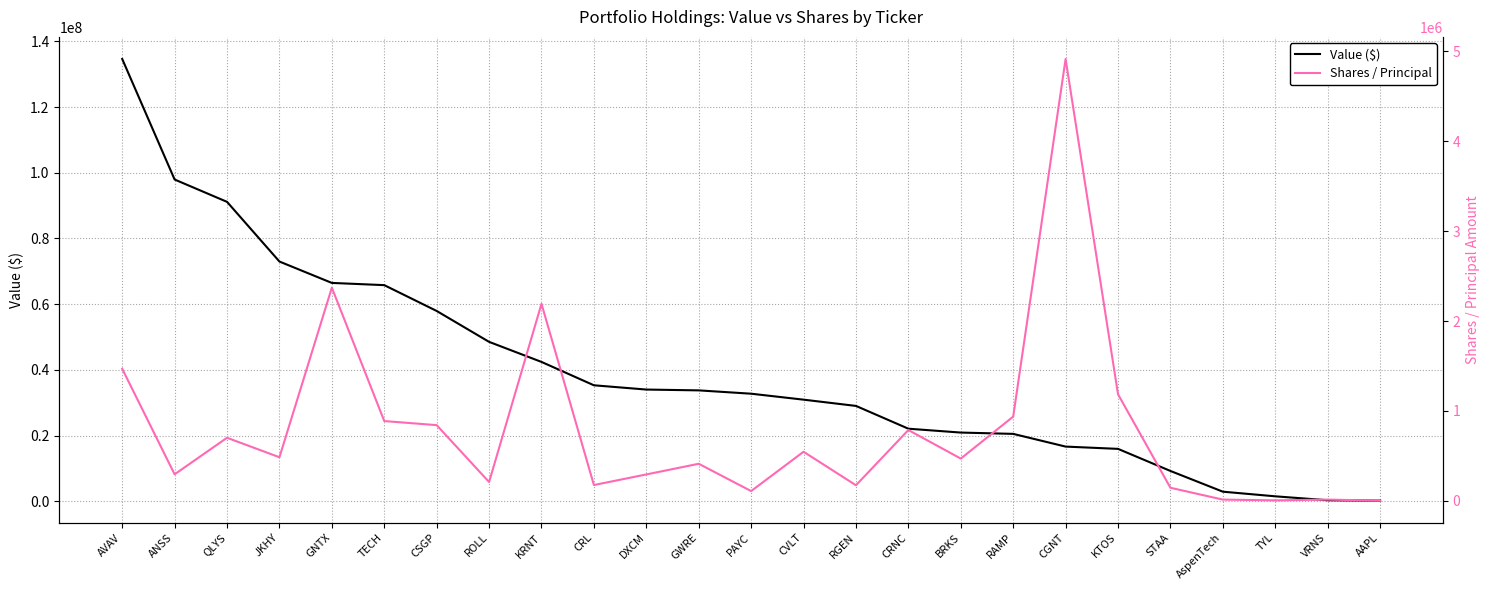

What is the average value of the Value ($) series?

39366637